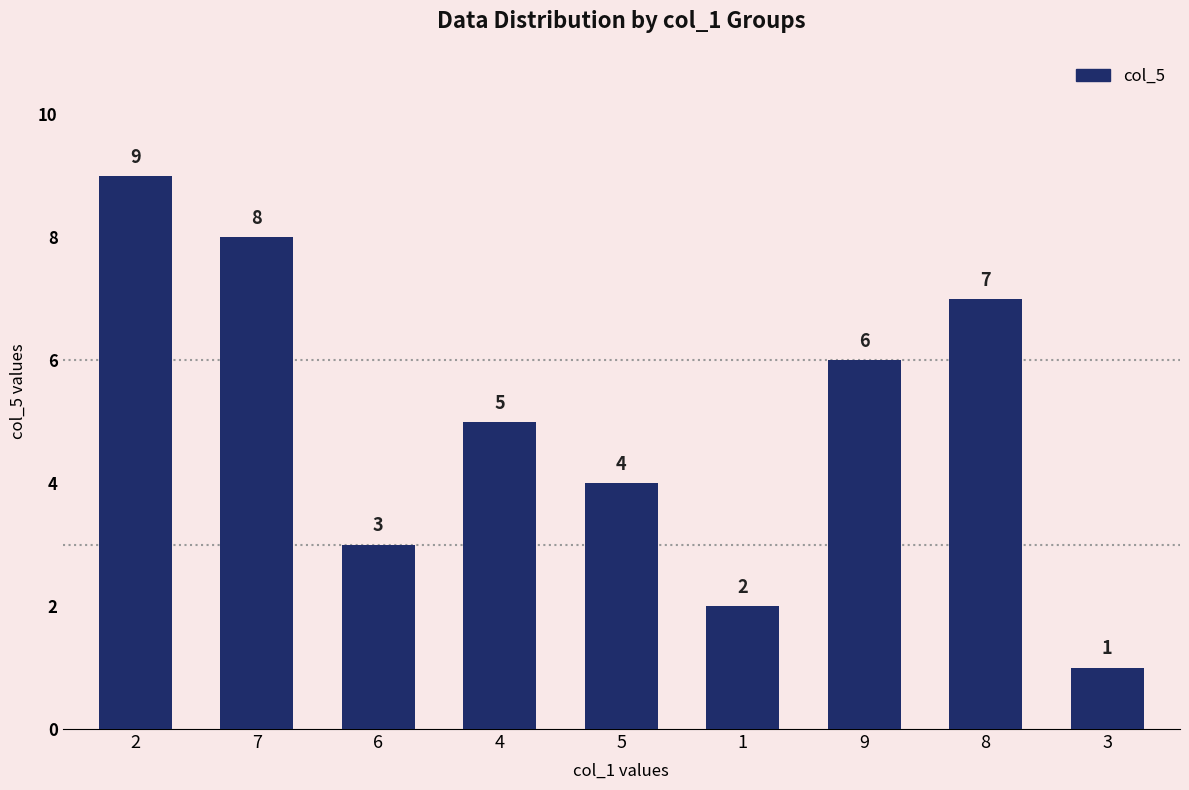

Where does the data first go above 5?

2